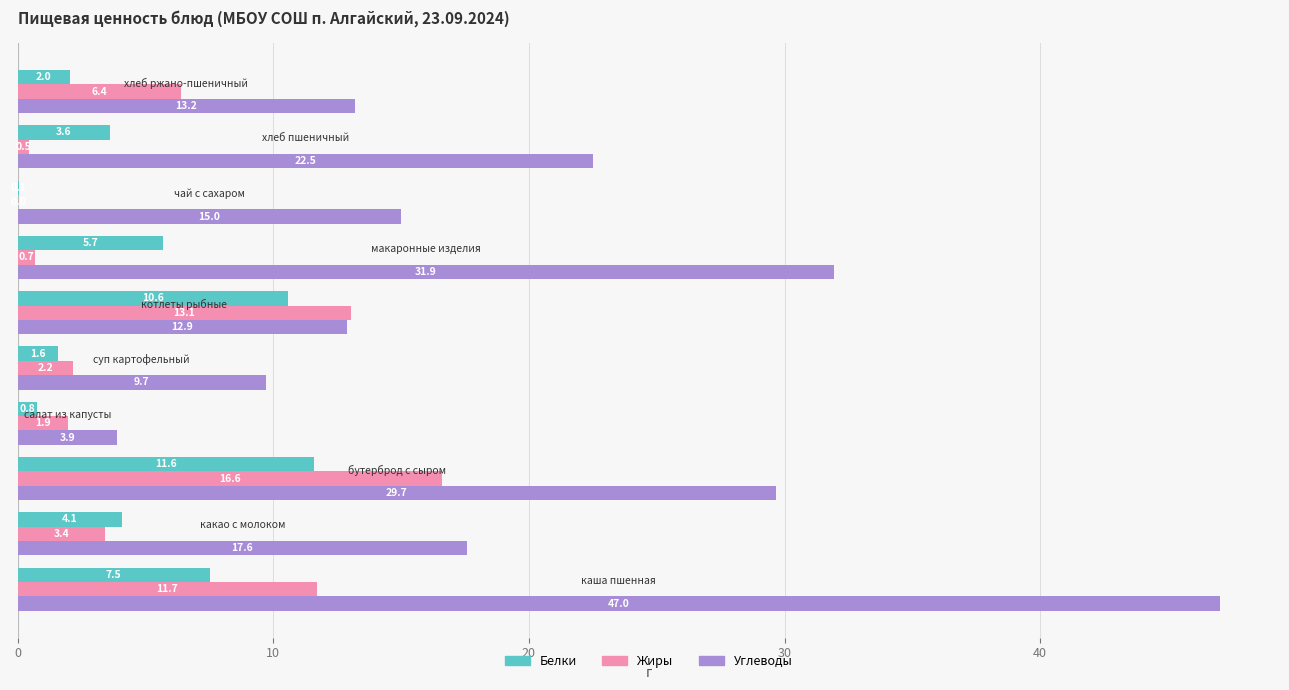

What is the highest value of the Углеводы series?

47.0